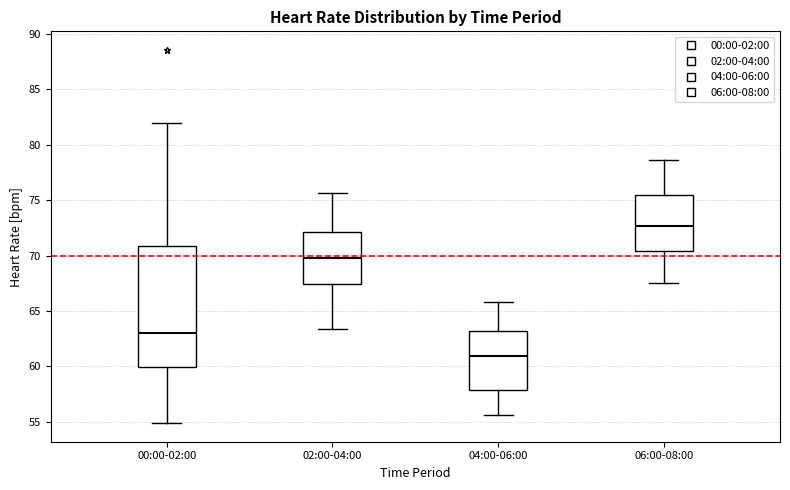

Where is the upper edge of the box for 06:00-08:00 on the y-axis? The values are not printed on the chart, so give them approximately, as read against the axis.

75.5